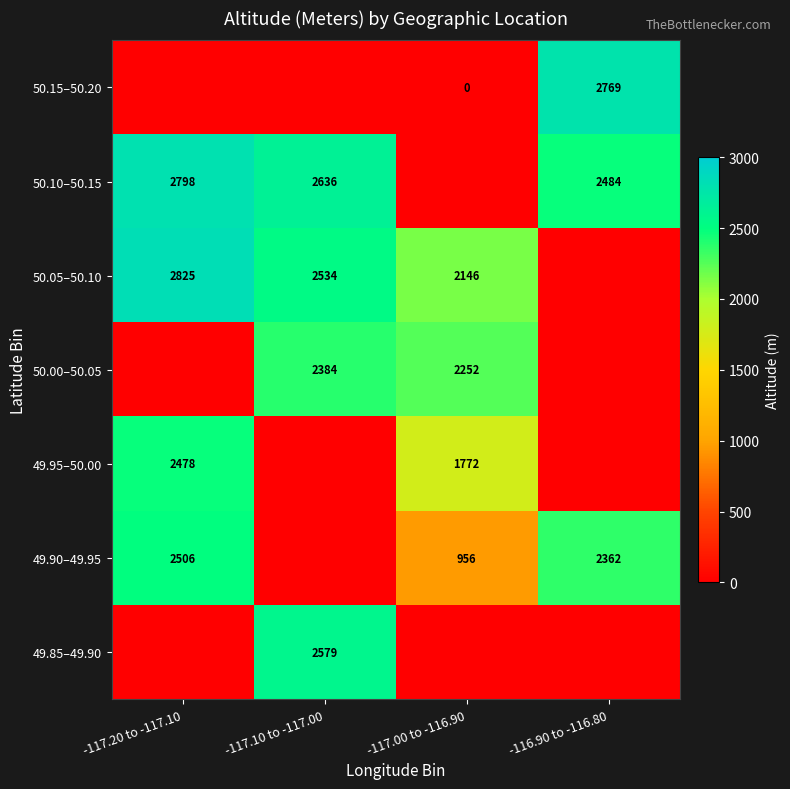

Count the number of categories in the chart.

4